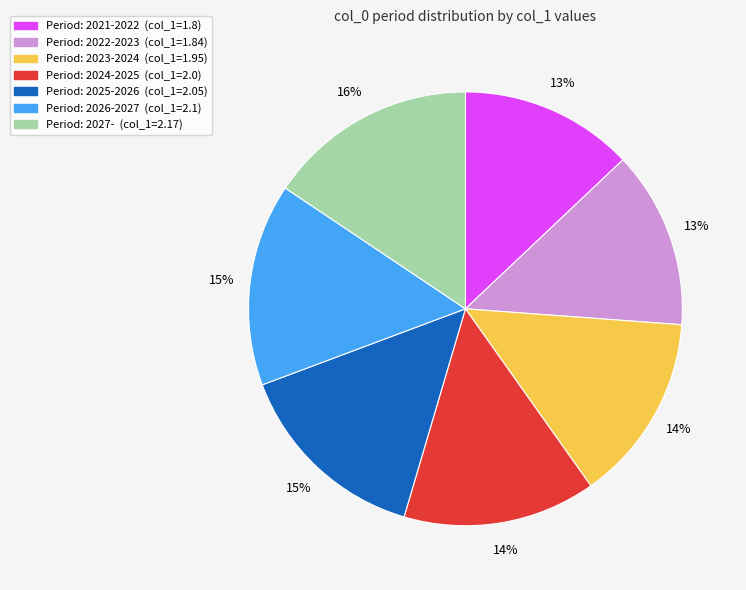

To the nearest percent, what is the average slice percentage?

14%